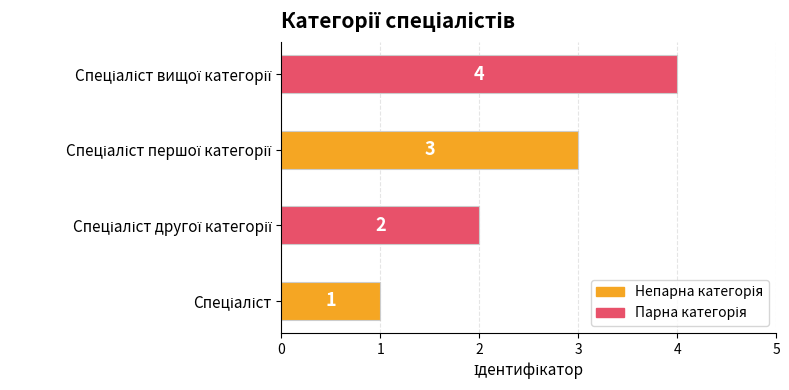

What is the difference between the maximum and minimum values?

3